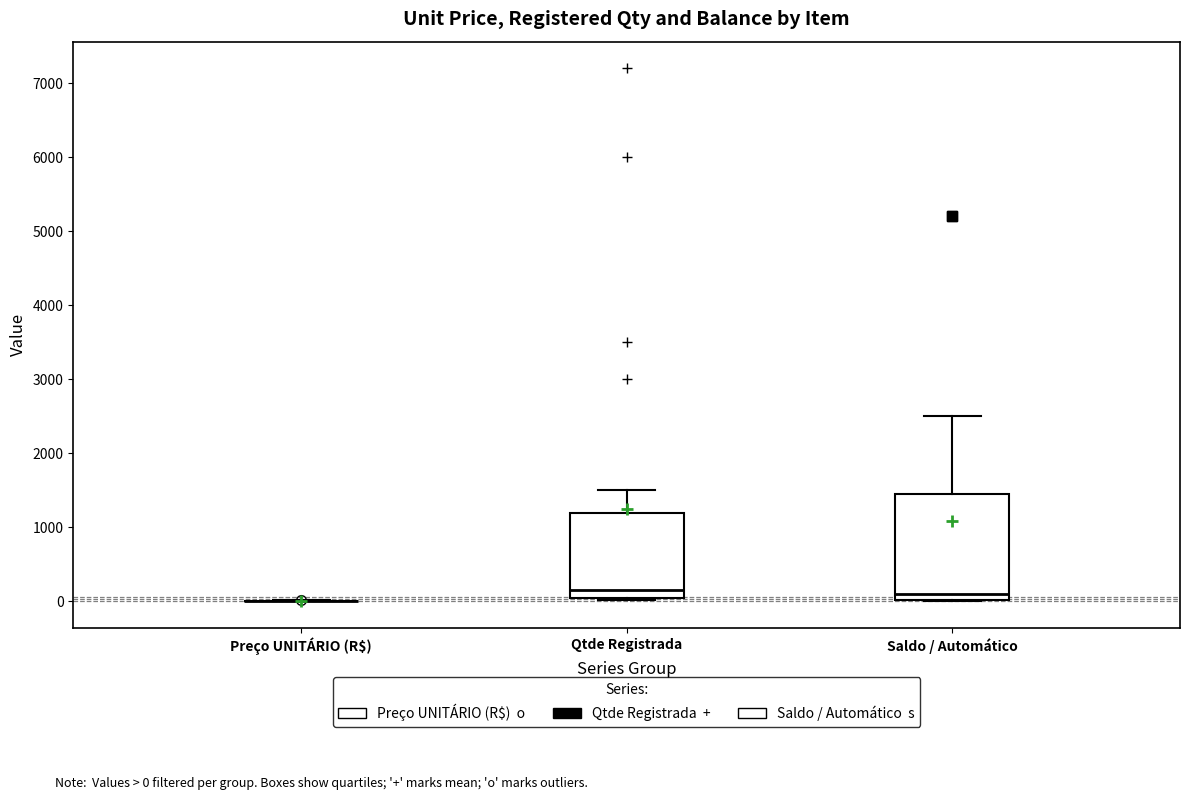

Reading left to right, read every box against the y-axis: the position of its median line, the range the box covers, and the ends of its whiskers. The values are not printed on the chart, so give them approximately, as read against the axis.

Preço UNITÁRIO (R$): box collapsed to a line at 0, whiskers 0 to 0
Qtde Registrada: median 200, box 100 to 1200, whiskers 0 to 1500
Saldo / Automático: median 100, box 0 to 1500, whiskers 0 to 2500